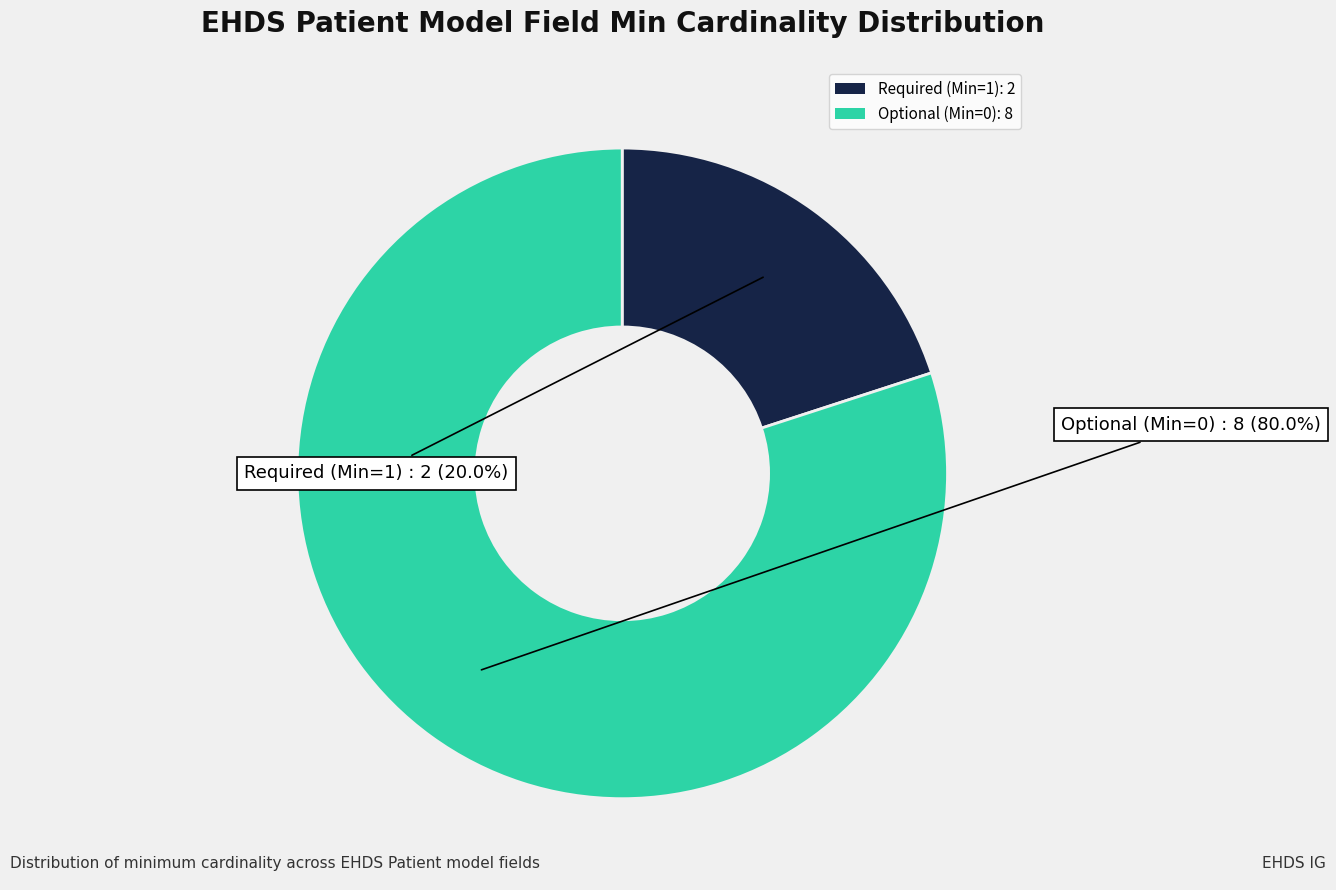

Is there a majority slice in this chart?

Yes